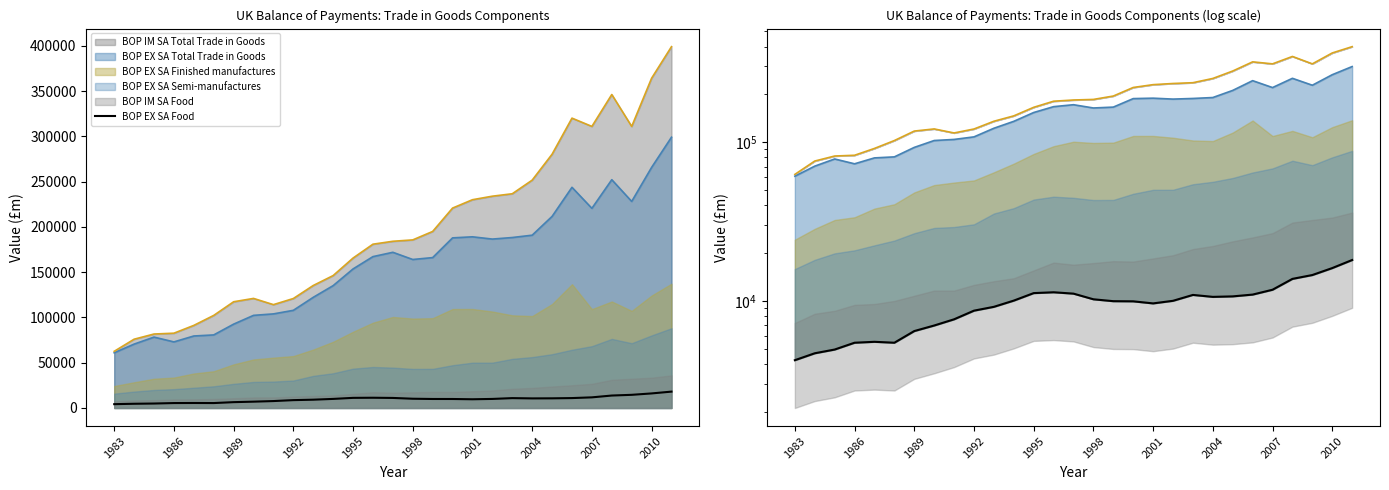

What is the minimum value shown in the chart?

4230